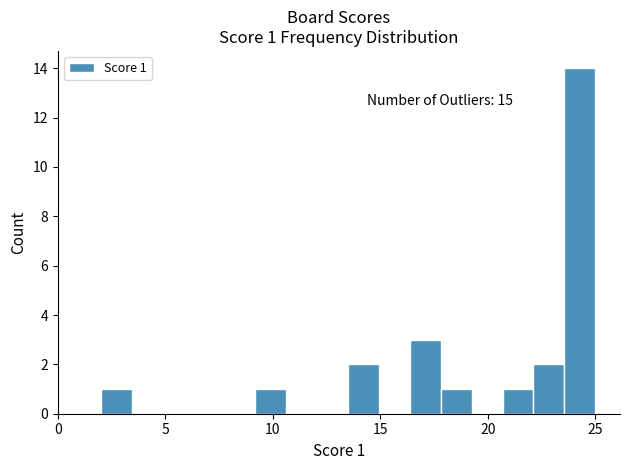

Read against the x-axis, roughly where is the centre of the tallest bar?

24.5